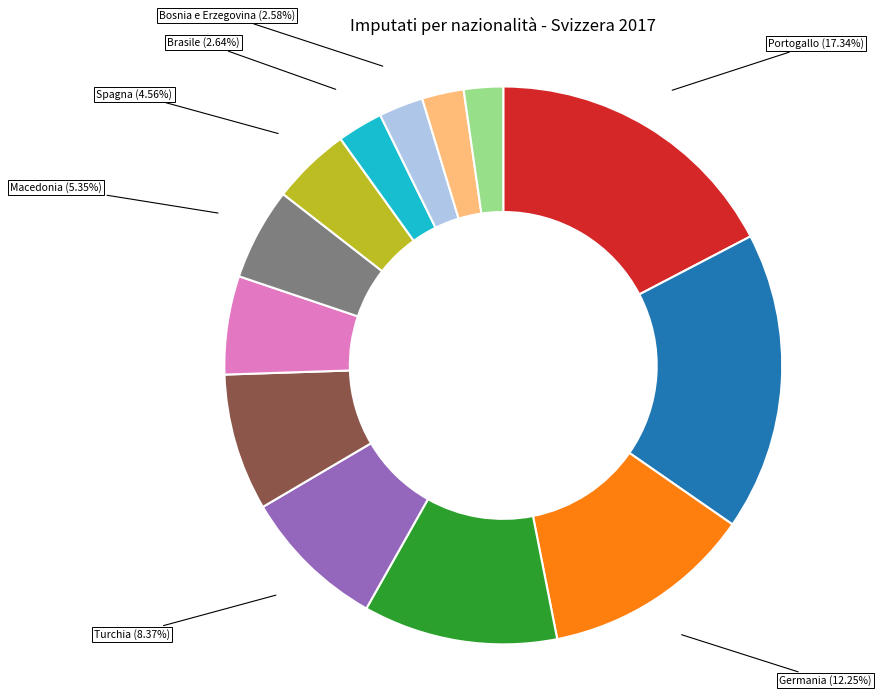

Does any single category account for the majority?

No